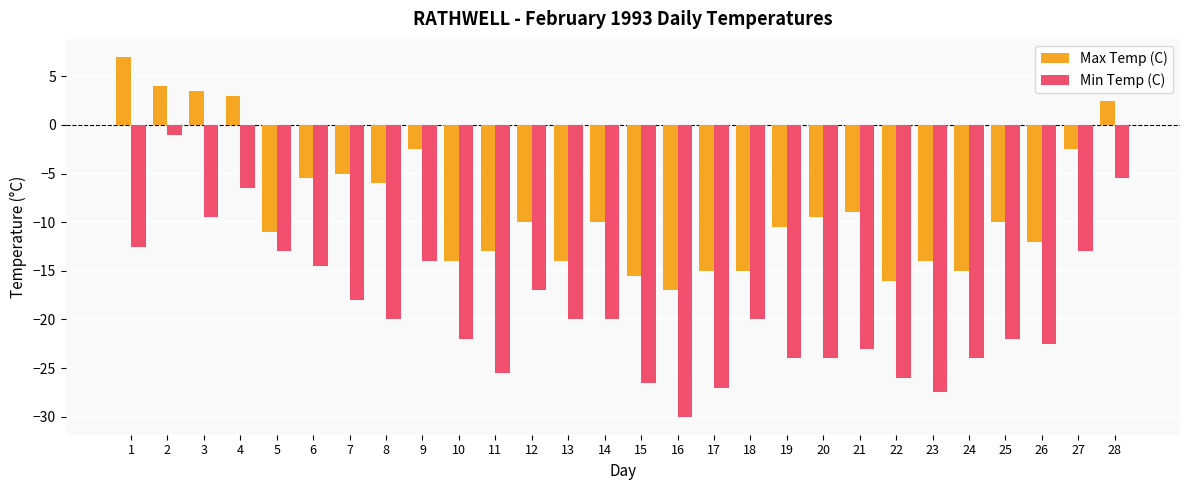

What is the sum of the Min Temp (C) values at 24 and 12?

-41.0